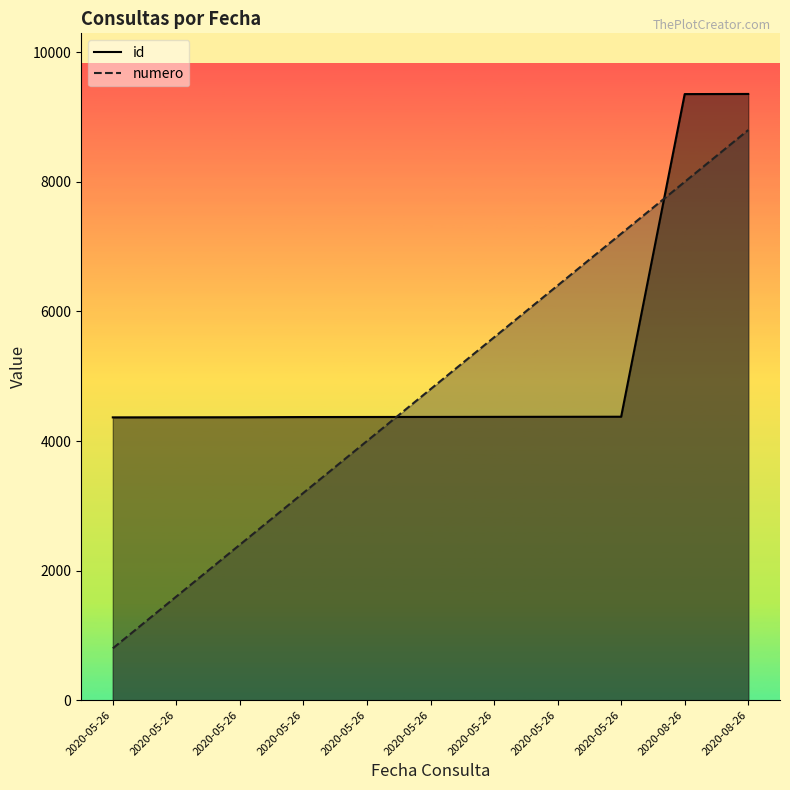

Which series has the largest total across all categories?

id